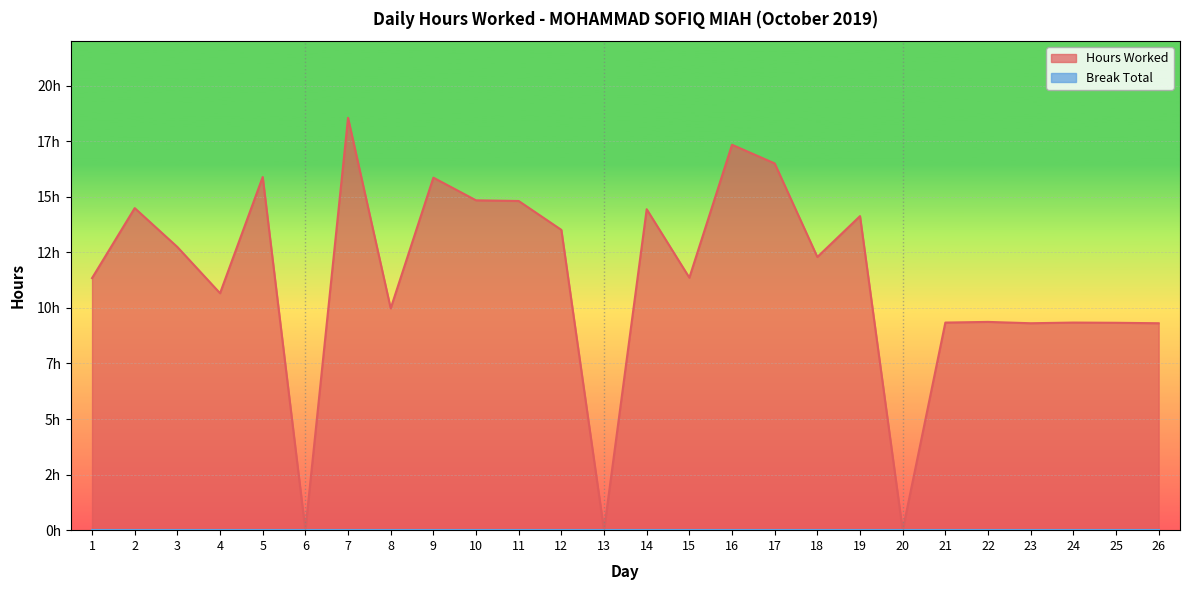

What is the greatest value displayed?

18.6